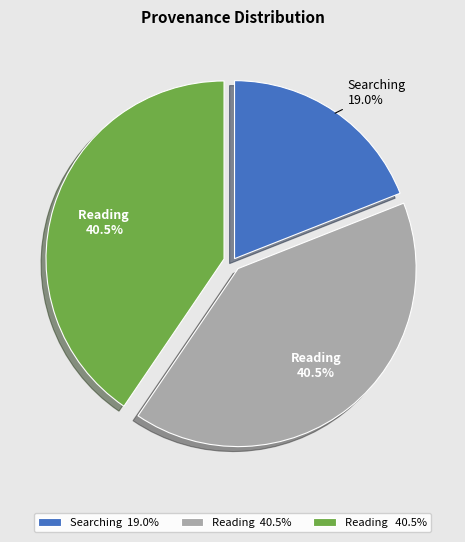

Is there a majority slice in this chart?

No